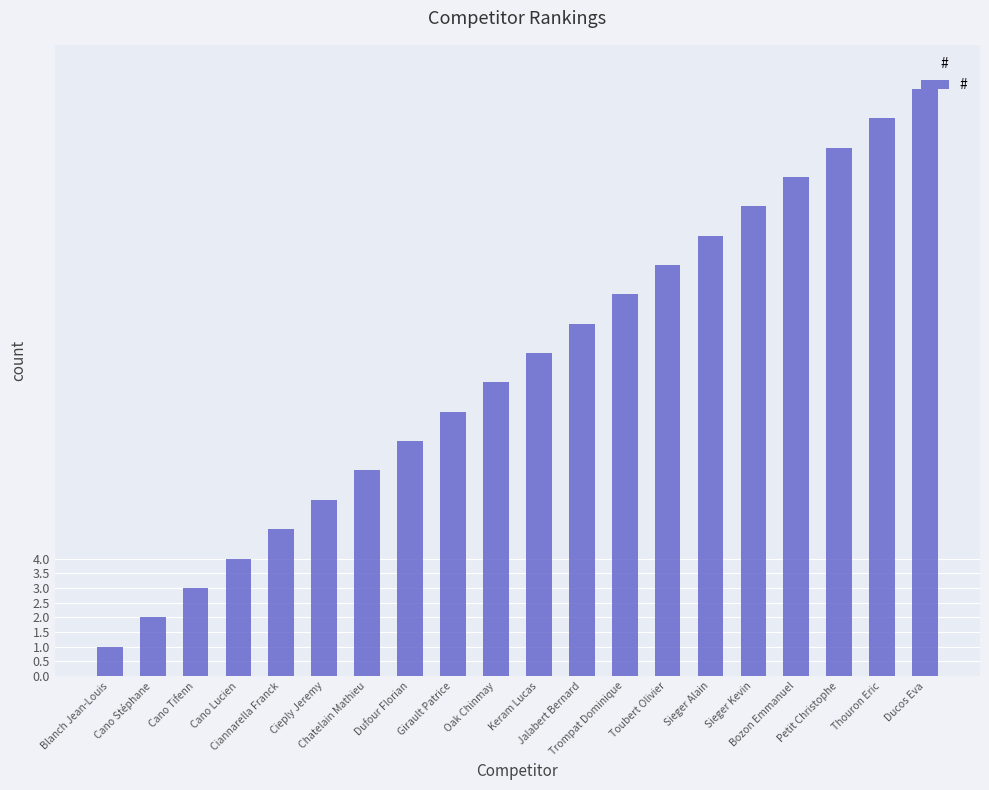

Rank the categories by value from lowest to highest.

Blanch Jean-Louis, Cano Stéphane, Cano Tifenn, Cano Lucien, Ciannarella Franck, Cieply Jeremy, Chatelain Mathieu, Dufour Florian, Girault Patrice, Oak Chinmay, Keram Lucas, Jalabert Bernard, Trompat Dominique, Toubert Olivier, Sieger Alain, Sieger Kevin, Bozon Emmanuel, Petit Christophe, Thouron Eric, Ducos Eva